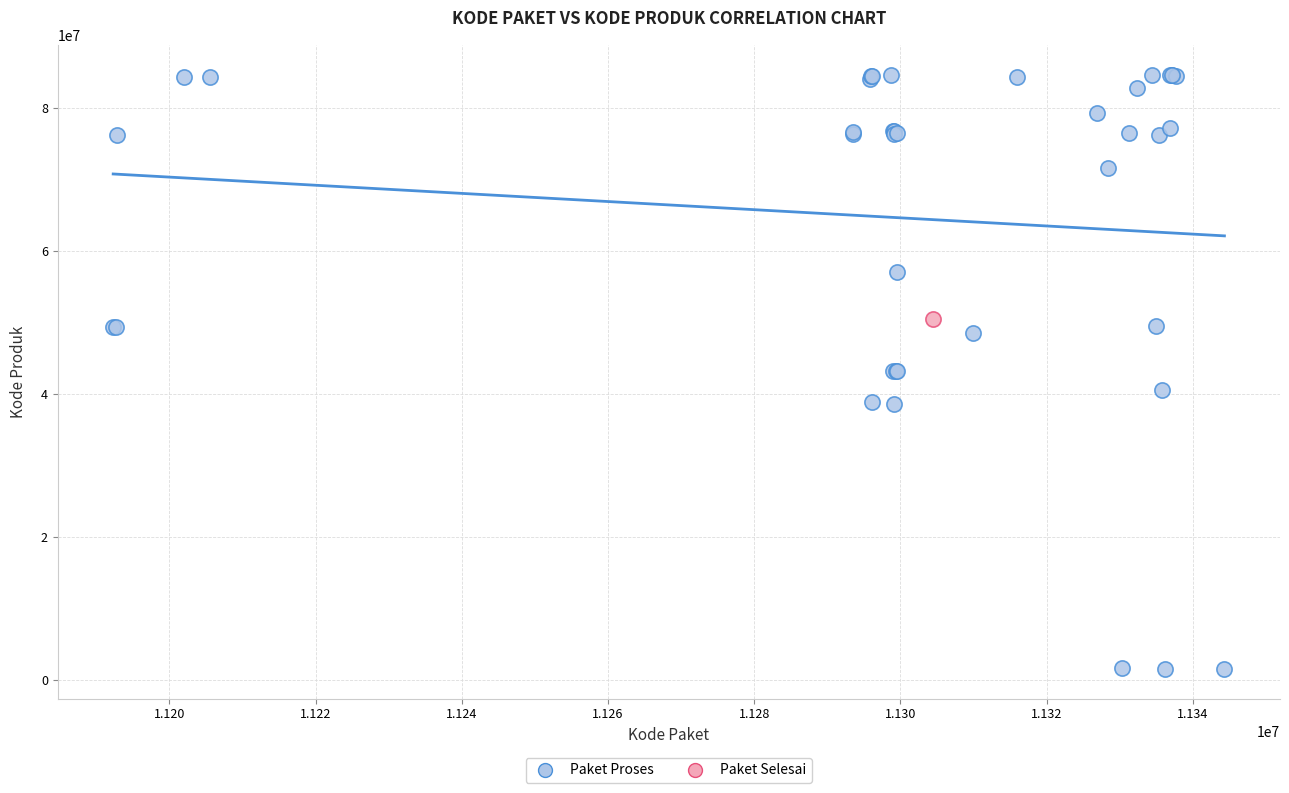

What are all the series names shown in the legend?

Paket Proses, Paket Selesai